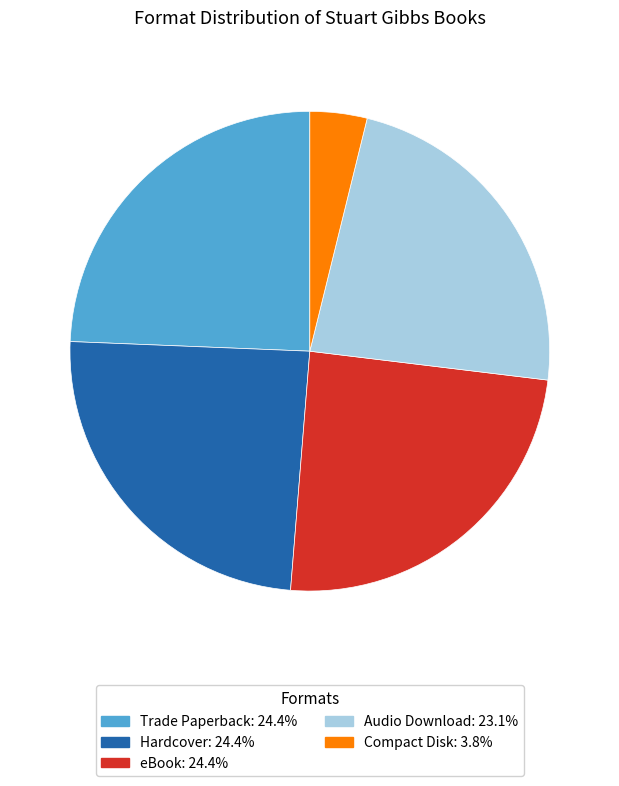

Do Trade Paperback and Audio Download together represent more than half of the pie?

No